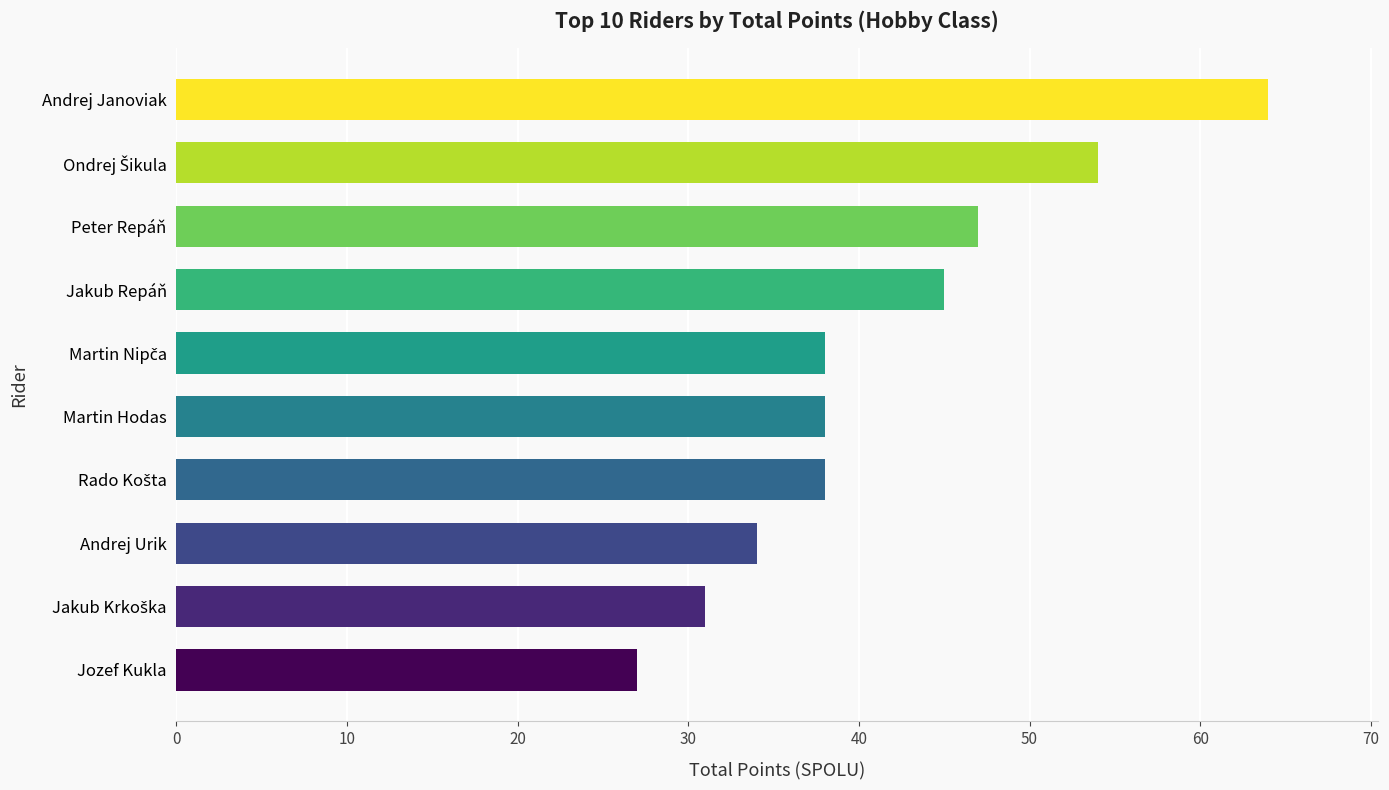

Reading bottom to top, what are all the values shown in this chart?

27	31	34	38	38	38	45	47	54	64